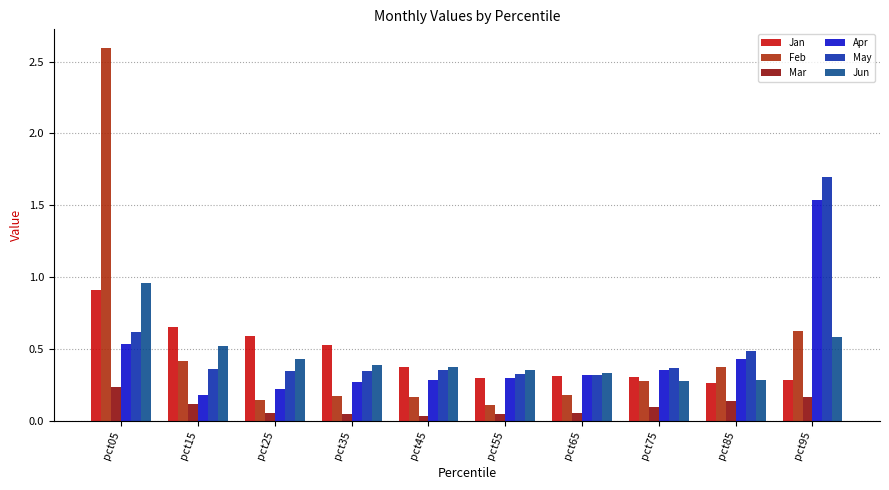

At which label does Feb reach its peak?

pct05